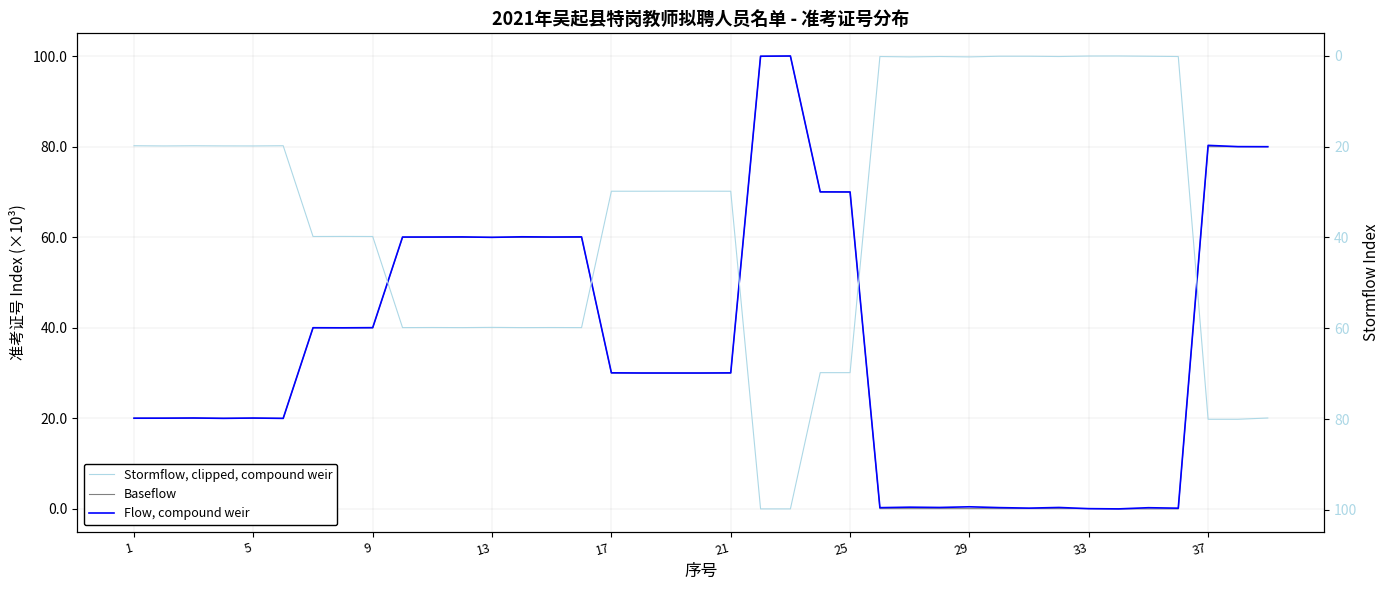

At 29, list the series in order from smallest to largest.

Stormflow, clipped, compound weir, Baseflow, Flow, compound weir